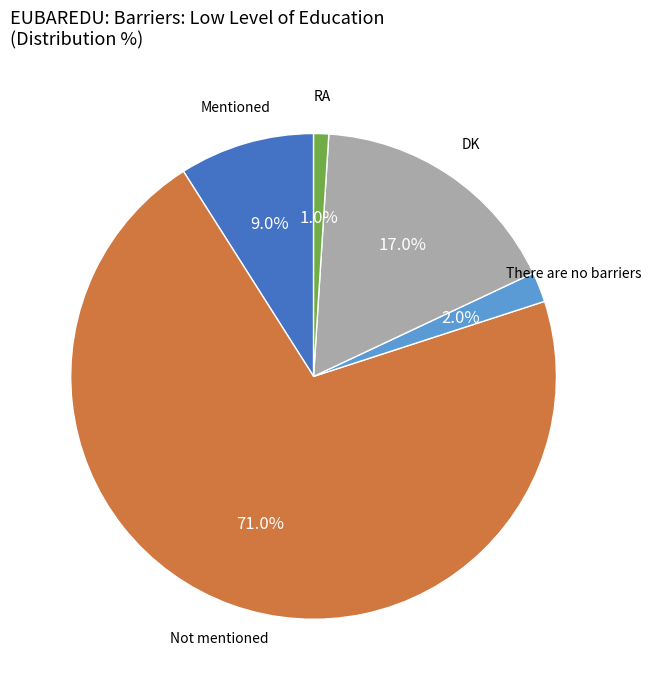

Does any single category account for the majority?

Yes